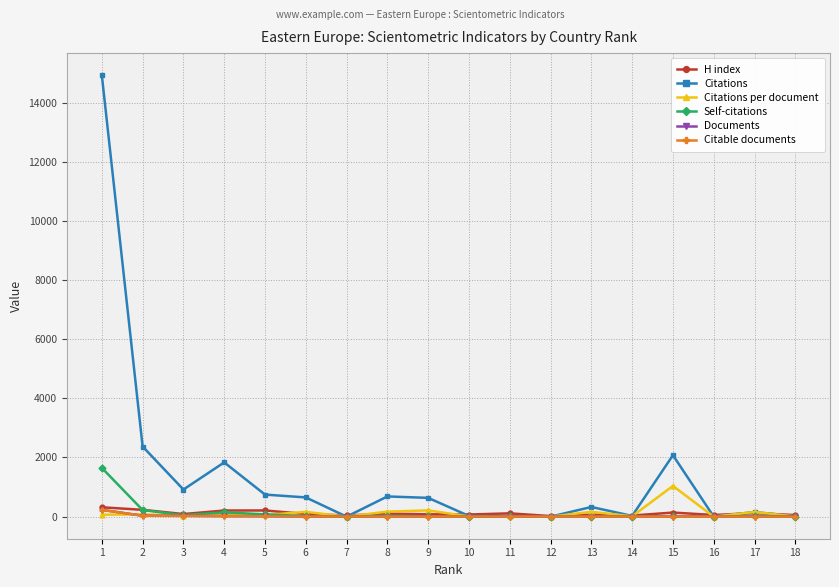

At which label does Citations per document reach its peak?

15